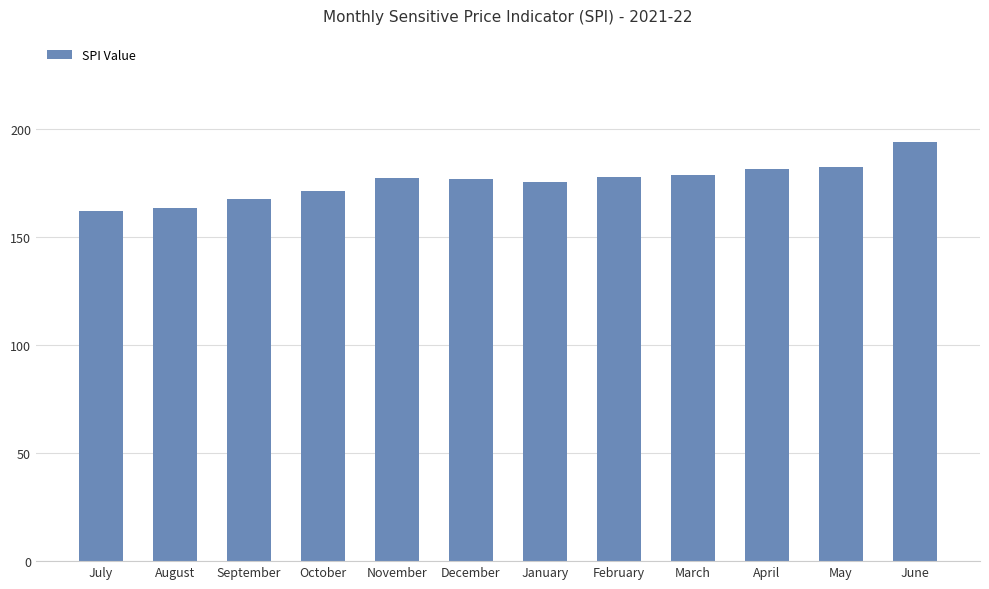

The chart shows a value of 176.8 at December. True or false?

True